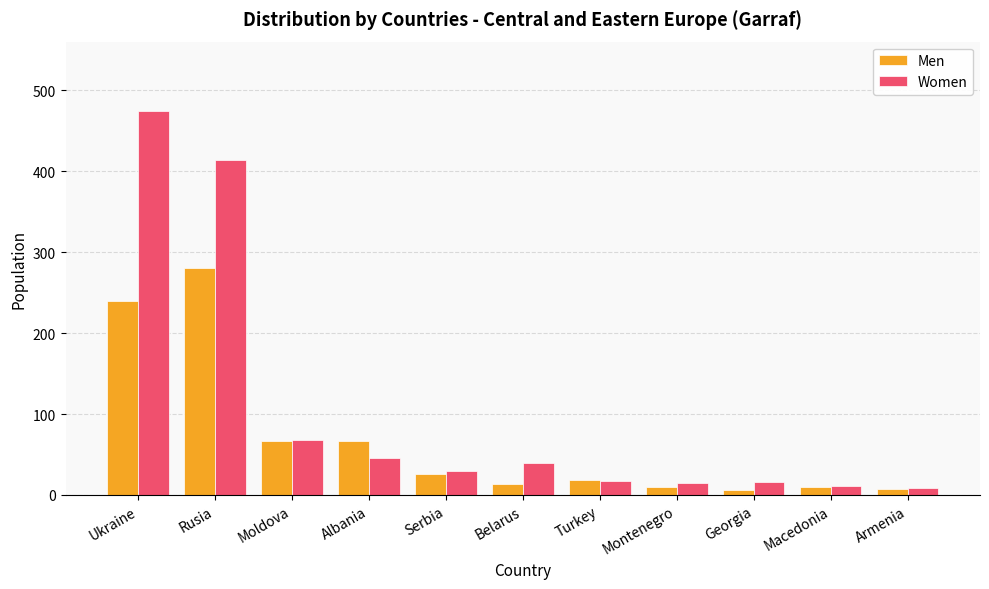

Which series changed the most between Albania and Macedonia?

Men